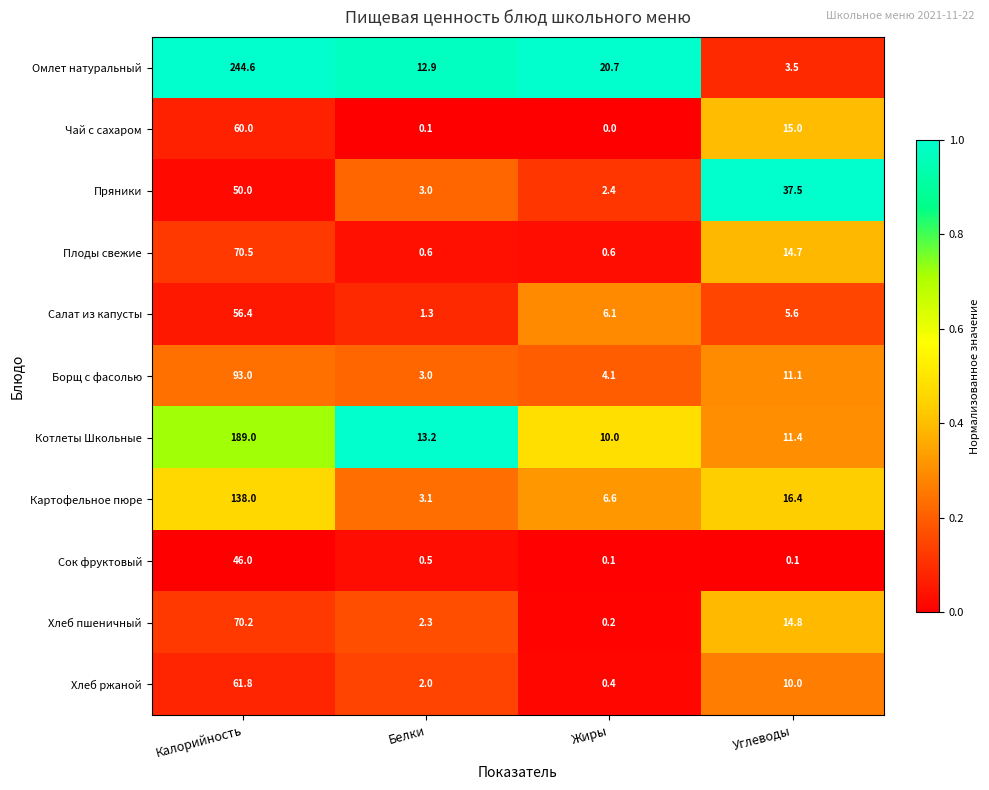

Which category has the highest value in the Картофельное пюре series?

Калорийность